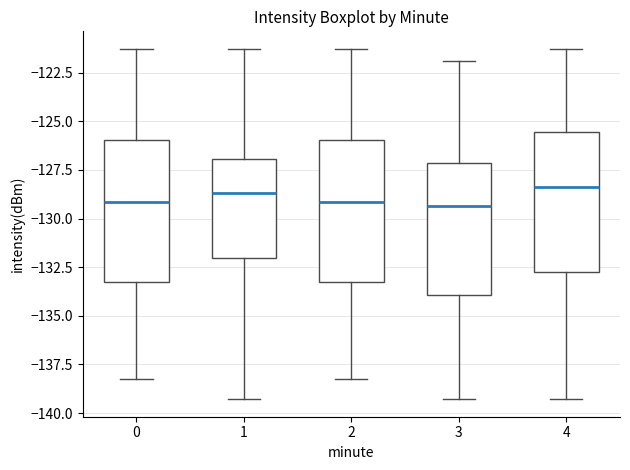

Where does the median line of the box at x = 0 sit on the y-axis? The values are not printed on the chart, so give them approximately, as read against the axis.

-129.0